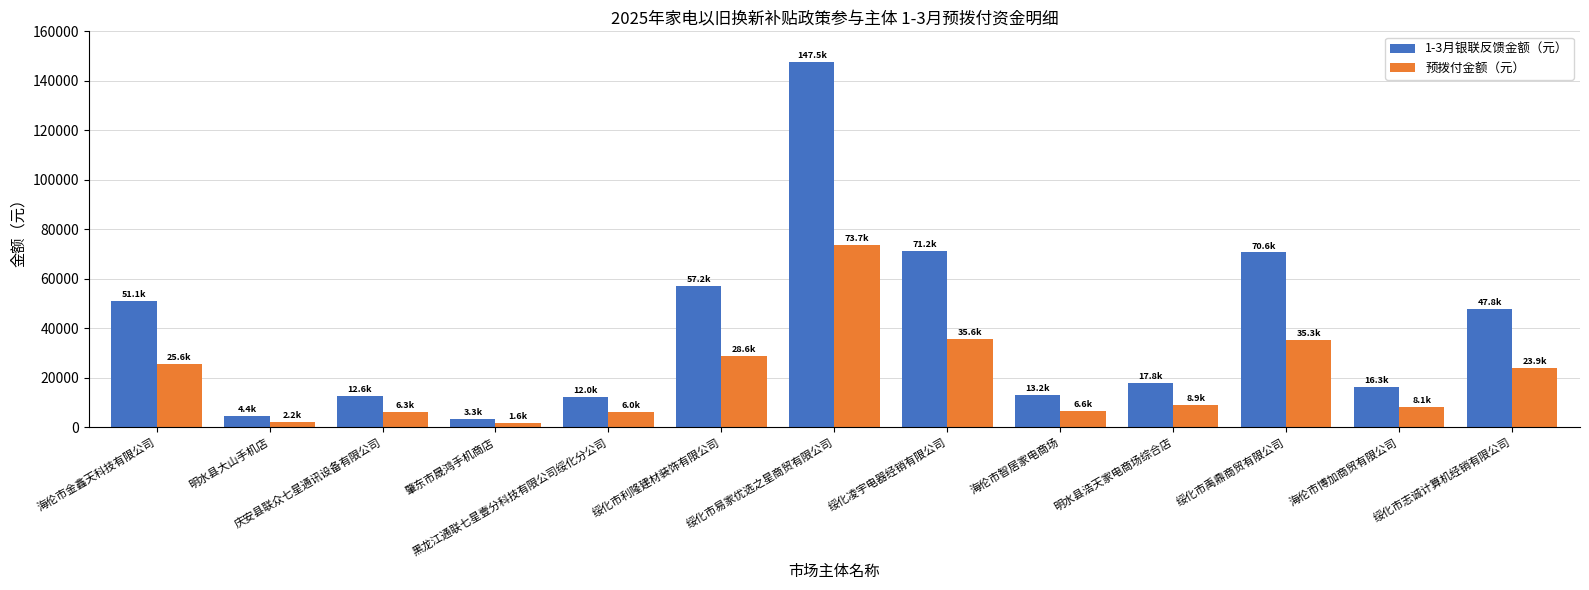

Does the chart contain any negative values?

No